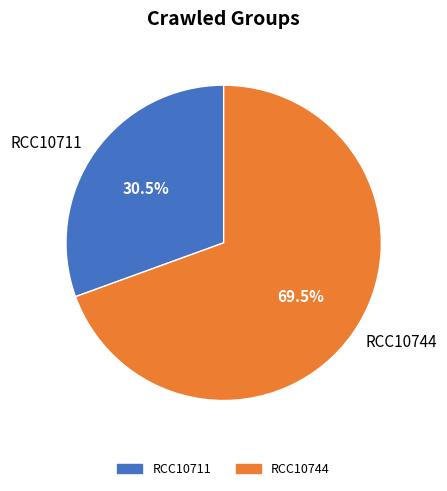

Which category has the smallest portion of the pie?

RCC10711